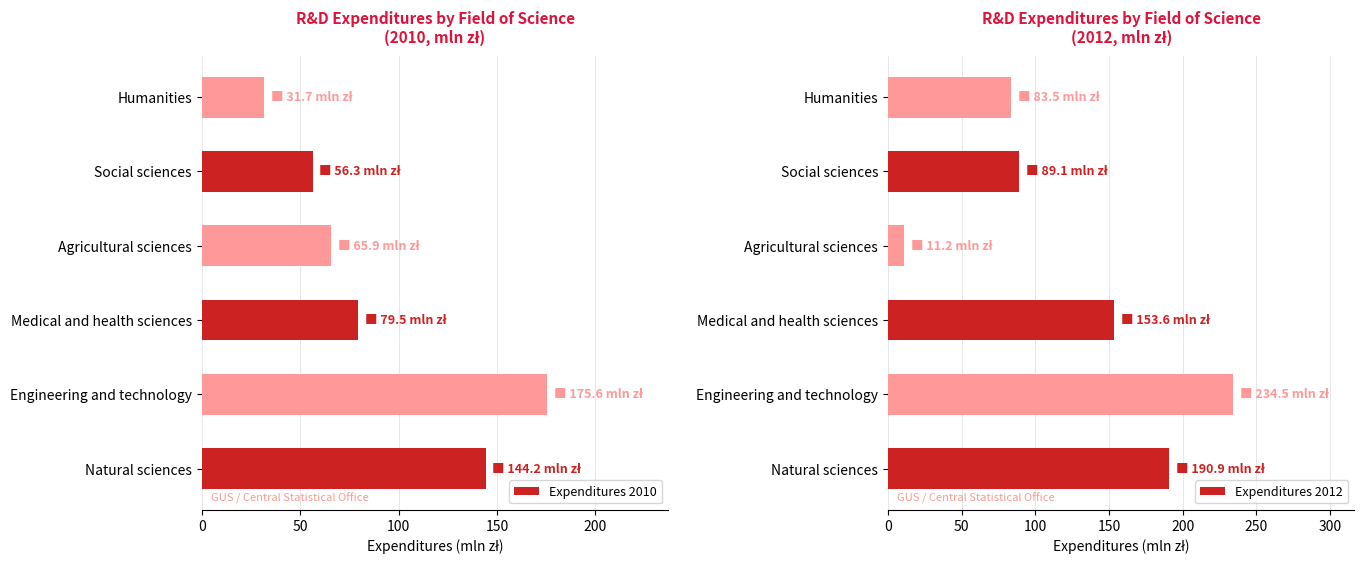

Rank the categories by Expenditures 2010 value from lowest to highest.

Humanities, Social sciences, Agricultural sciences, Medical and health sciences, Natural sciences, Engineering and technology